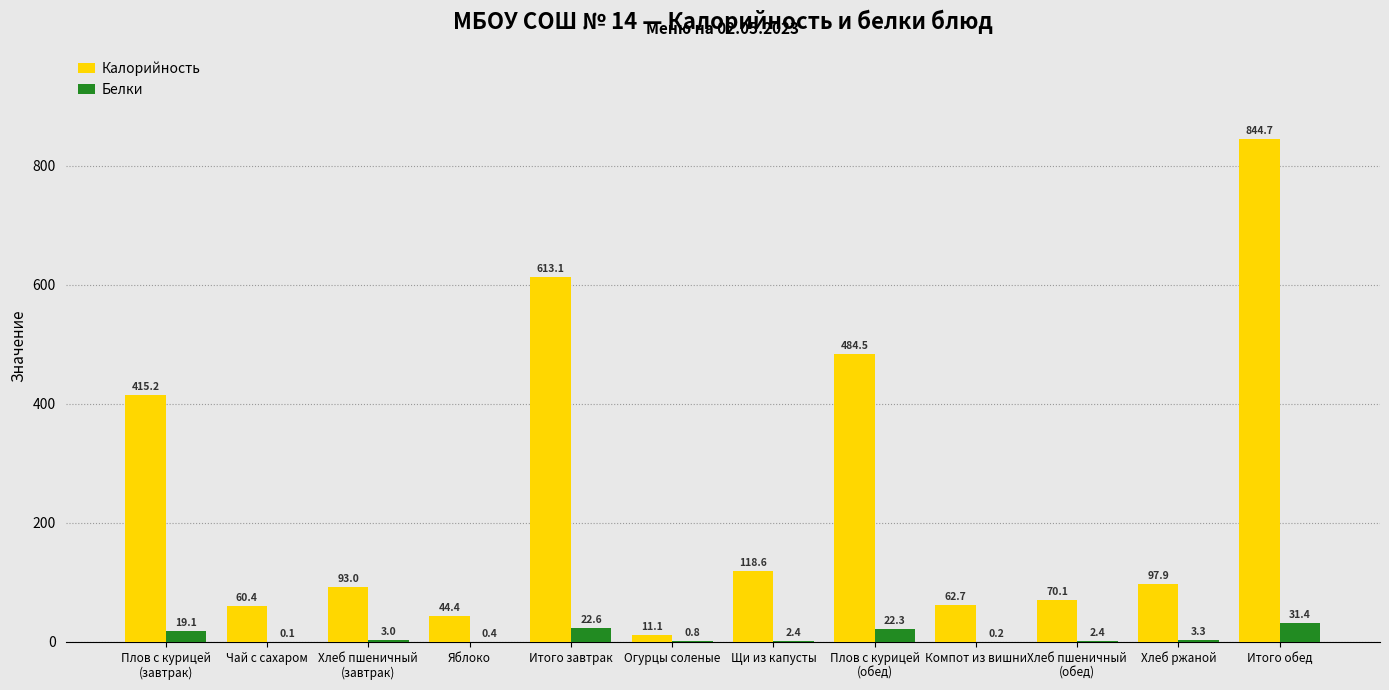

How many data points does each series have?

12